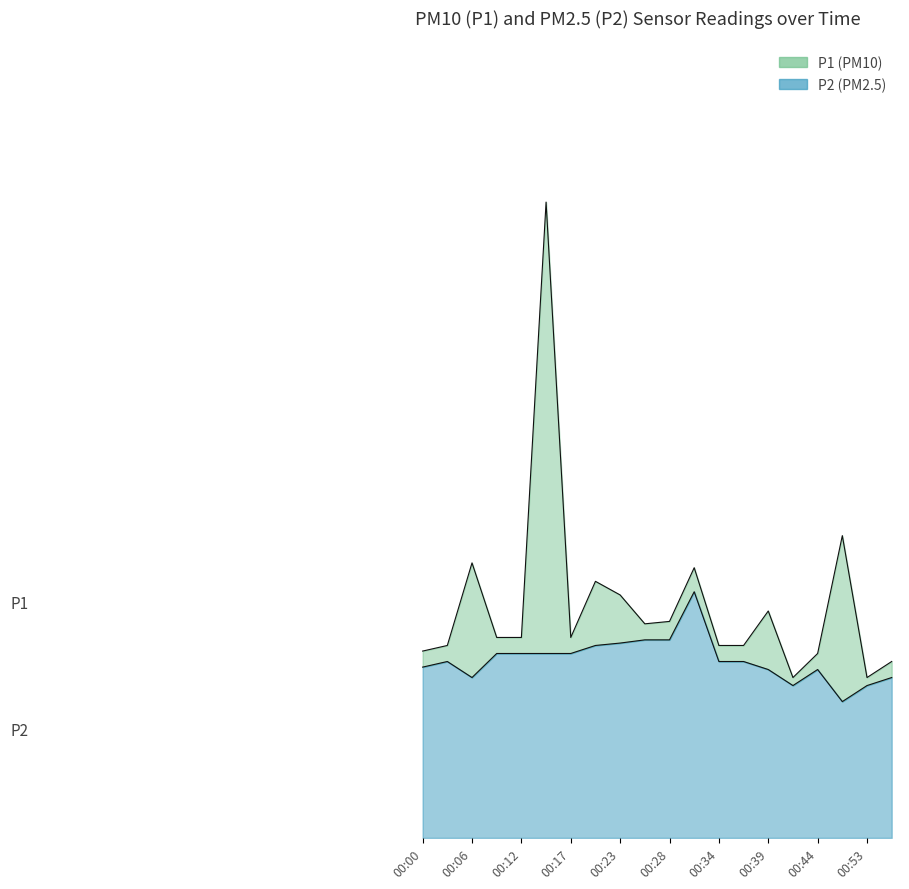

True or false: P1 and P2 cross at least once.

False